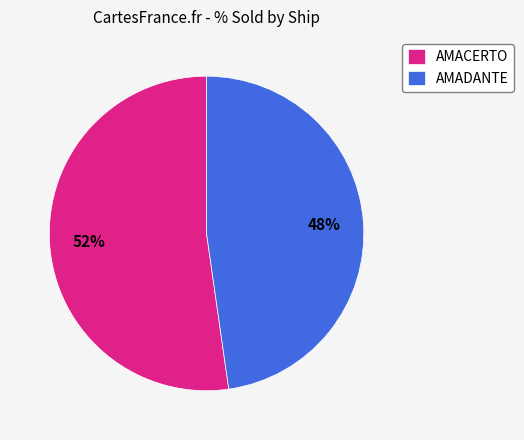

Is it true that AMACERTO is 52% of the pie?

True